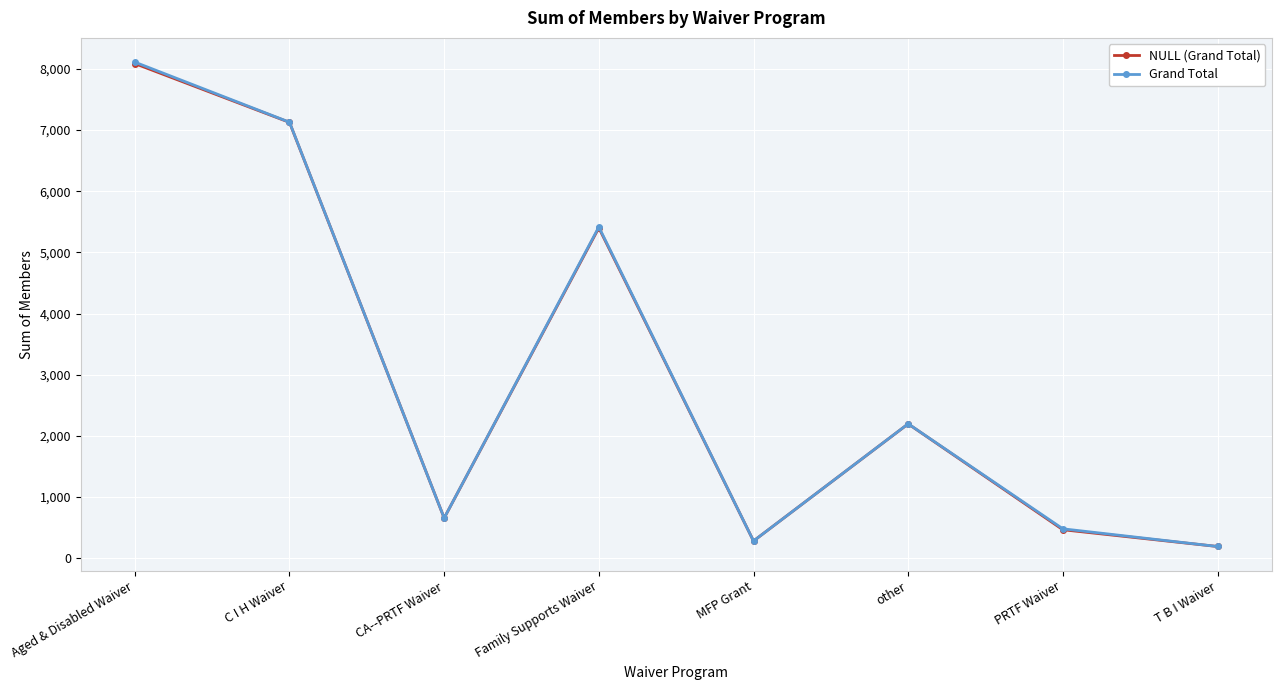

Where is the first local minimum for Grand Total?

CA--PRTF Waiver